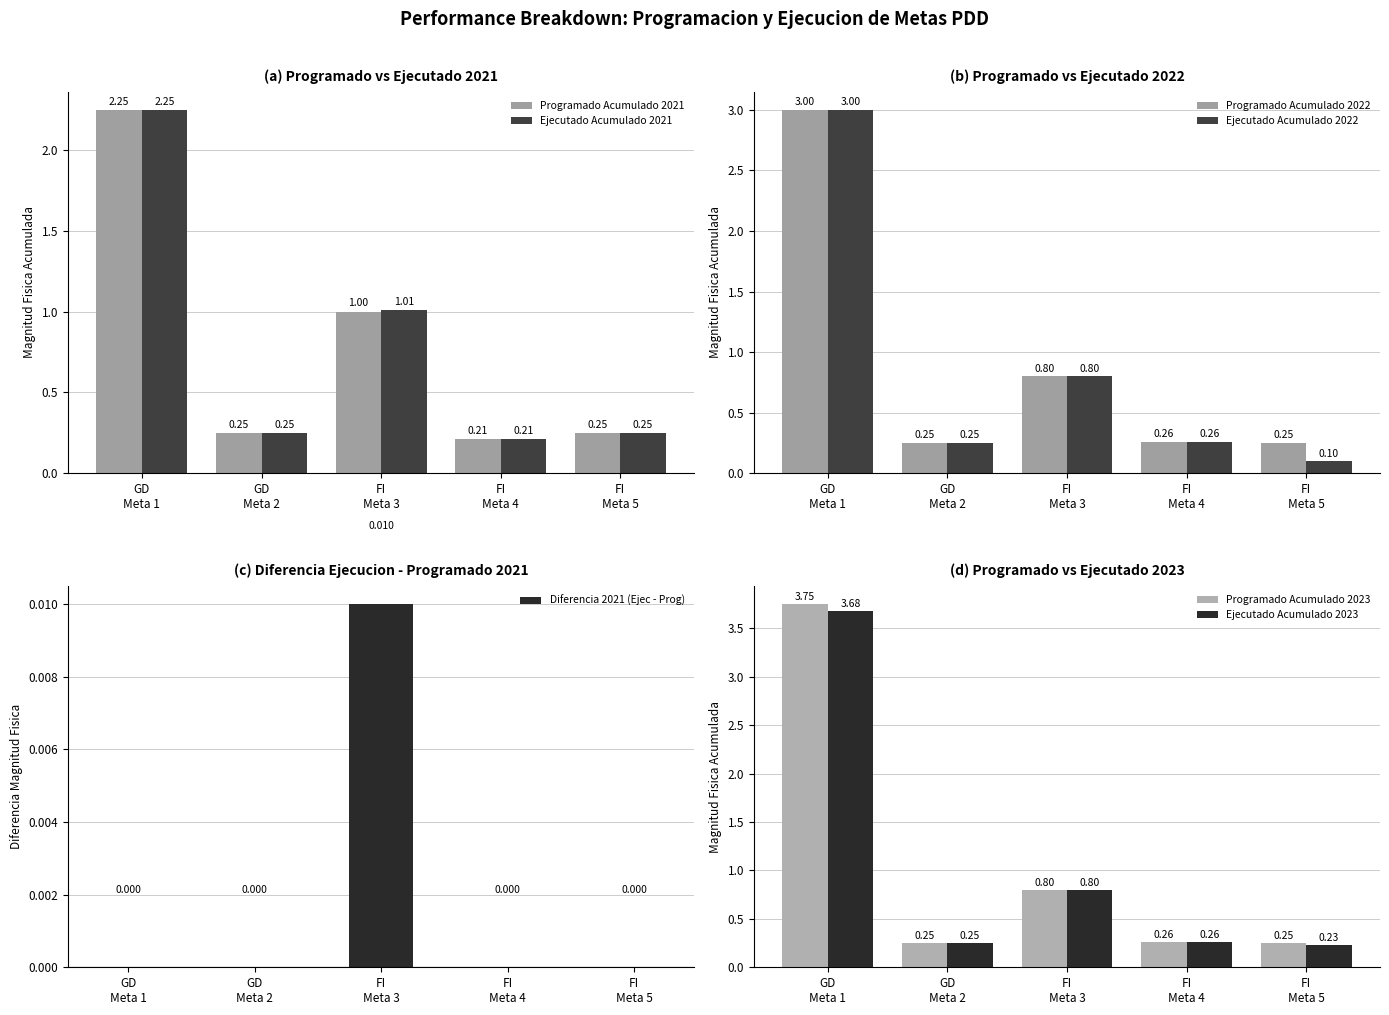

What is the difference between the second highest and minimum values in the Ejecutado Acumulado 2021 series?

0.8